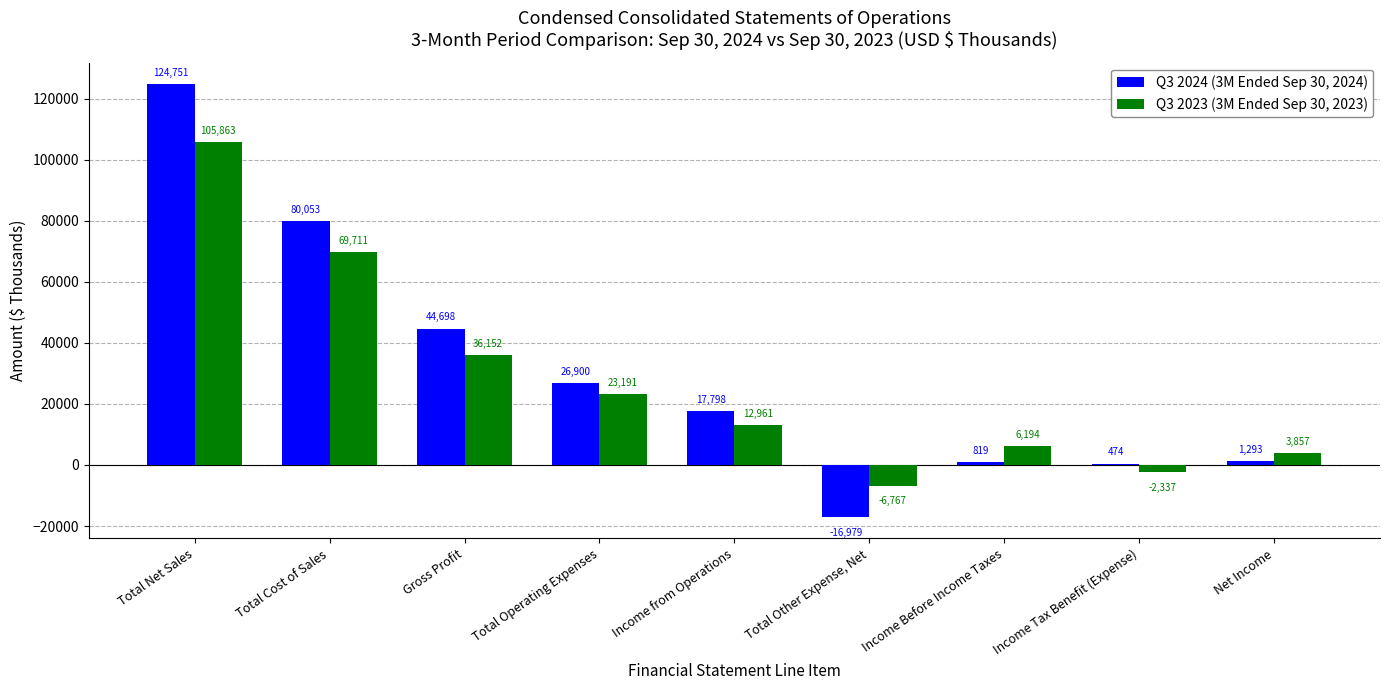

At which category is the sum across all series the highest?

Total Net Sales